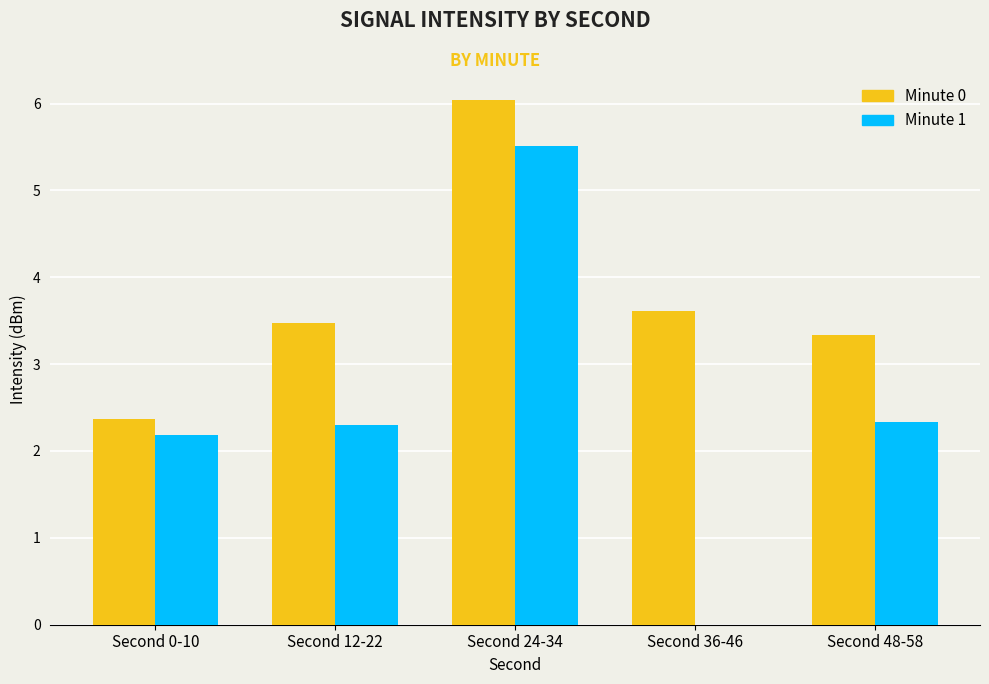

Which label corresponds to the largest value in the chart?

Second 24-34